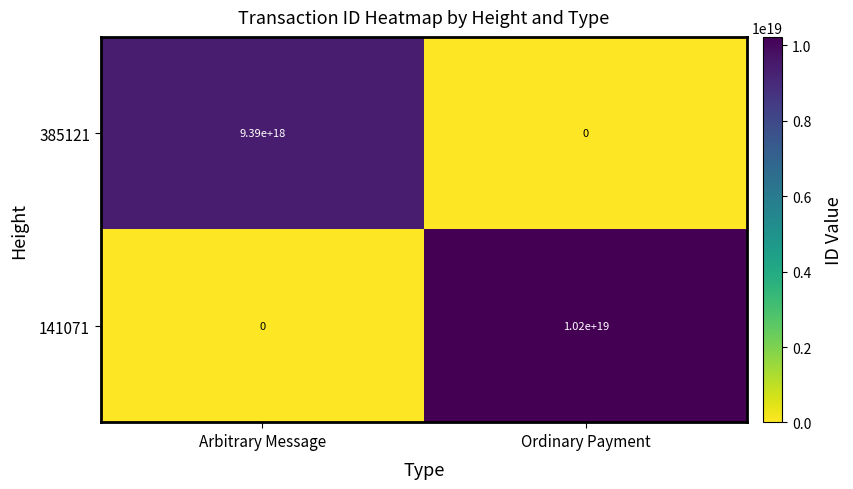

True or false: 385121 has a value of 9390000000000000000 at Arbitrary Message.

True